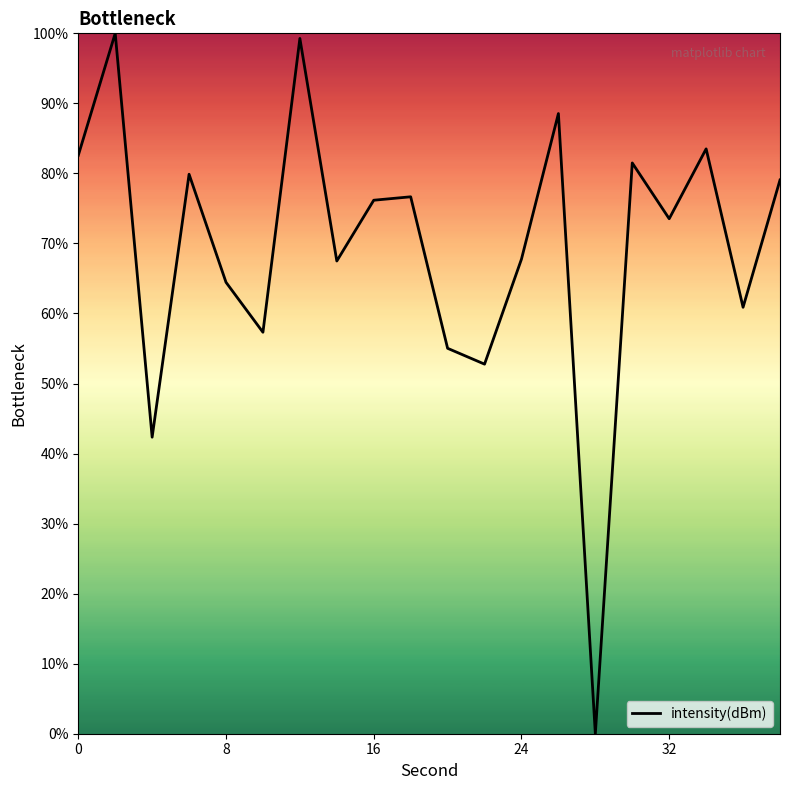

What is the maximum value shown in the chart?

100.0